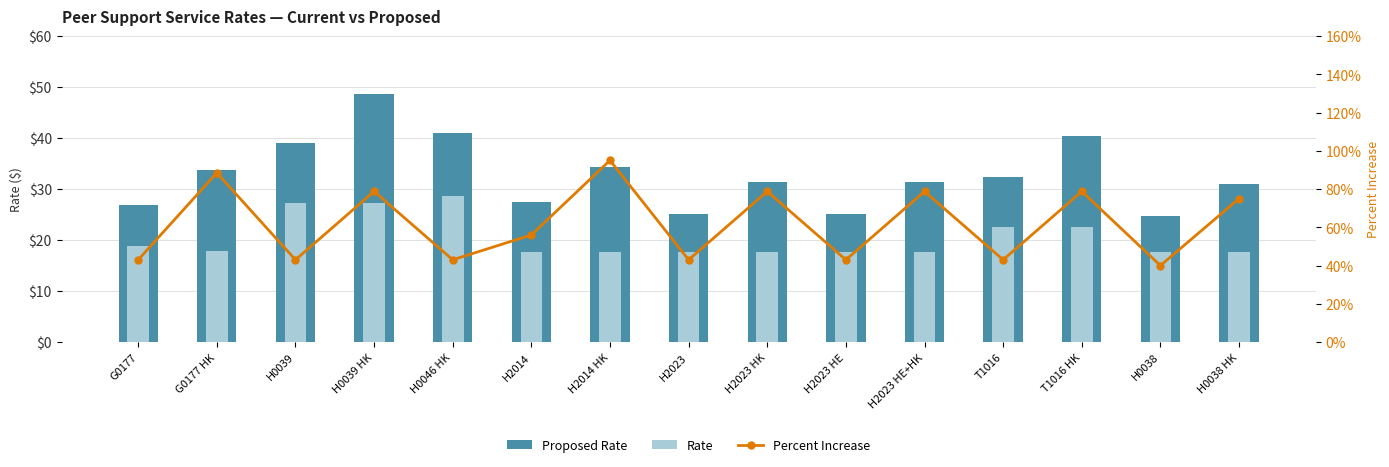

List the labels in order of Percent Increase value, largest first.

H2014 HK, G0177 HK, H0039 HK, H2023 HK, H2023 HE+HK, T1016 HK, H0038 HK, H2014, G0177, H0039, H0046 HK, H2023, H2023 HE, T1016, H0038